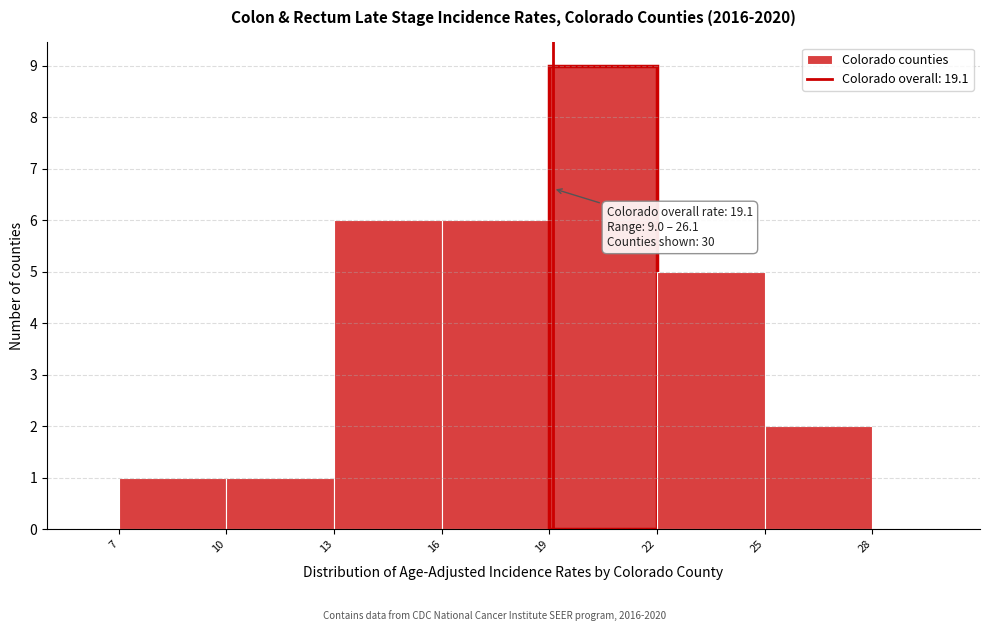

Over which range of the x-axis is the bar tallest?

19 to 22